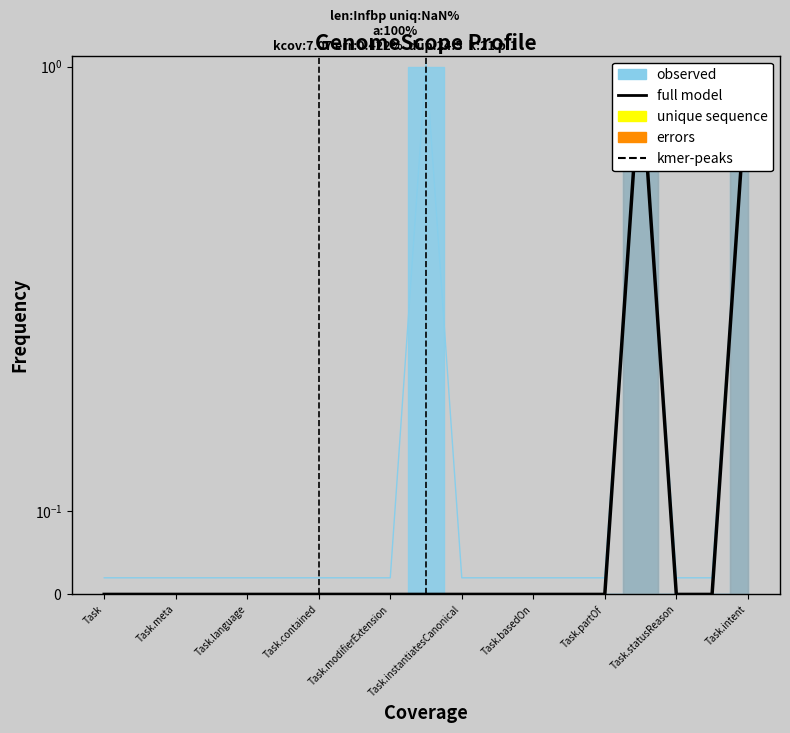

What is the maximum value shown in the chart?

1